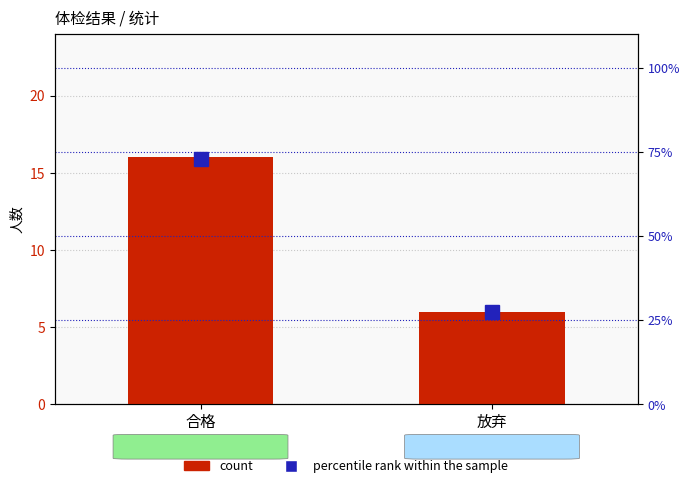

Which series has the widest spread of values?

percentile rank within the sample